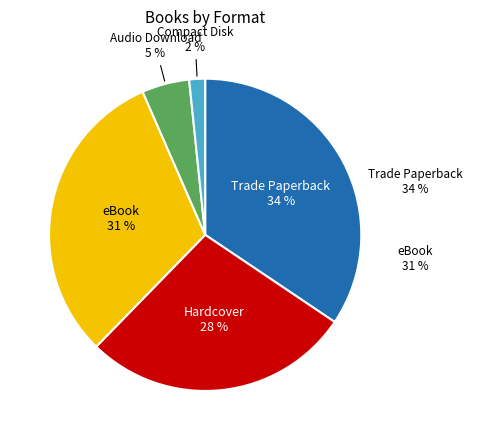

Does any single category account for the majority?

No